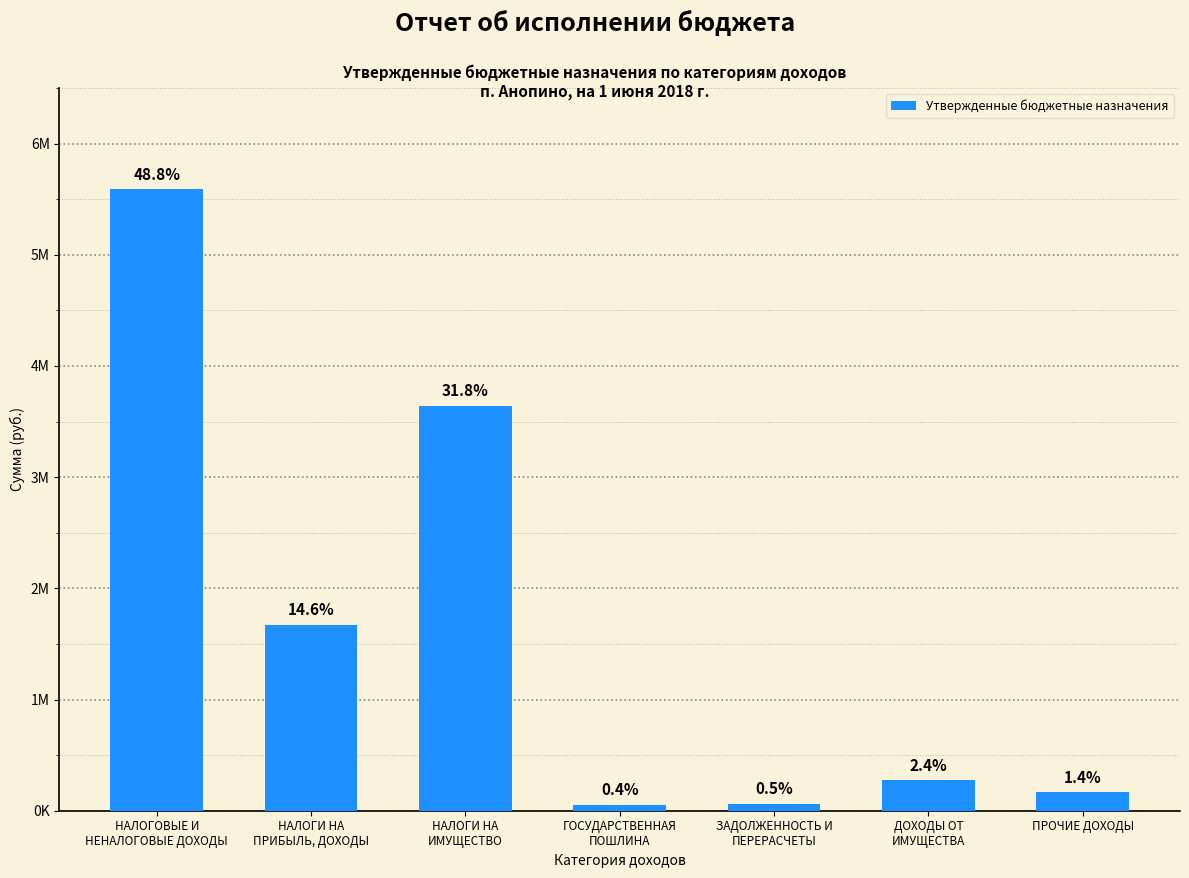

Are the bars horizontal?

No